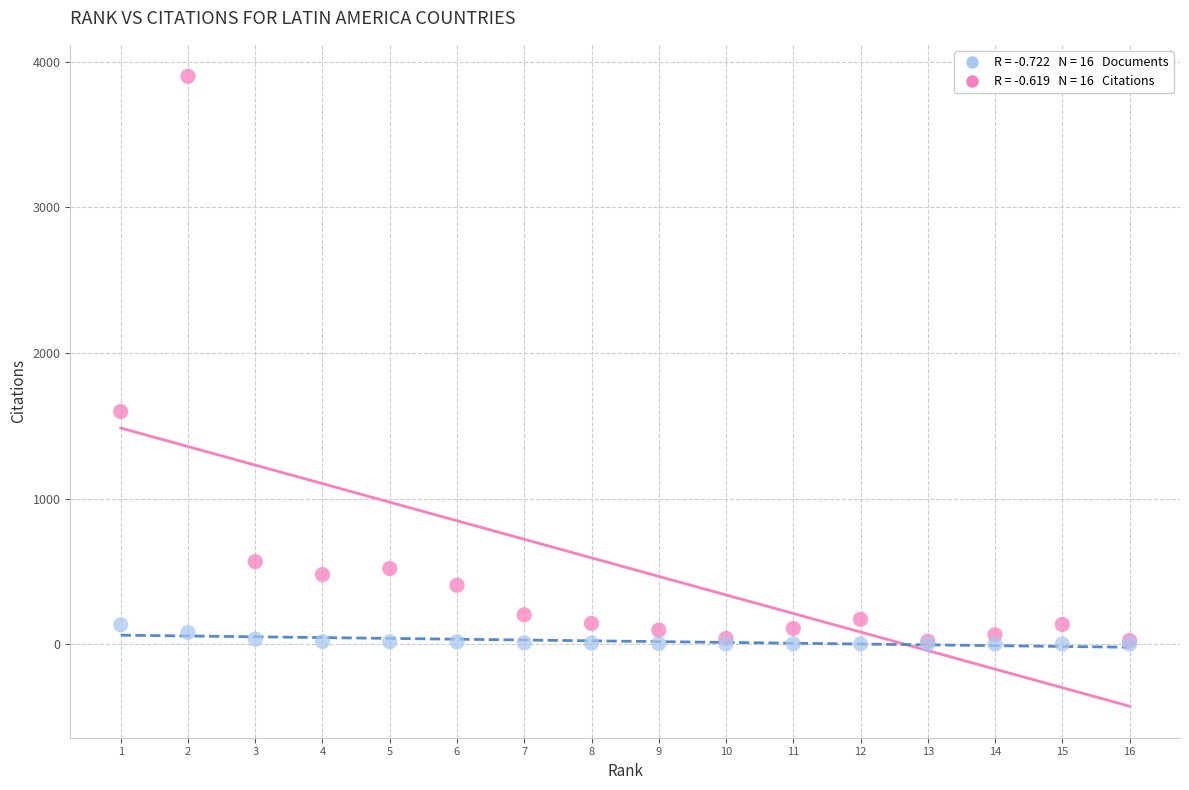

Across all series, what Y value is closest to 1951?

1598